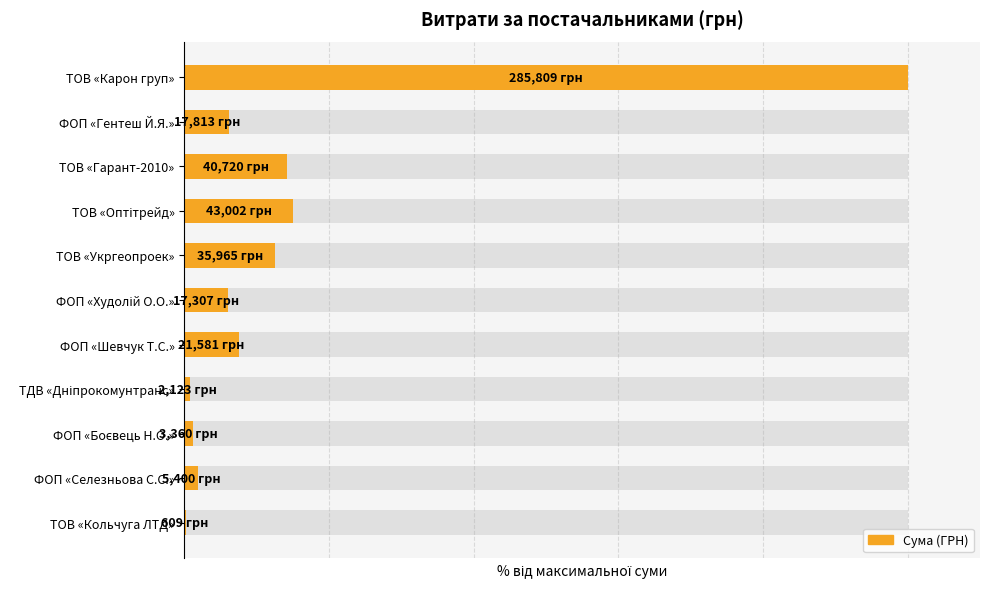

Count the number of values greater than 6.

7